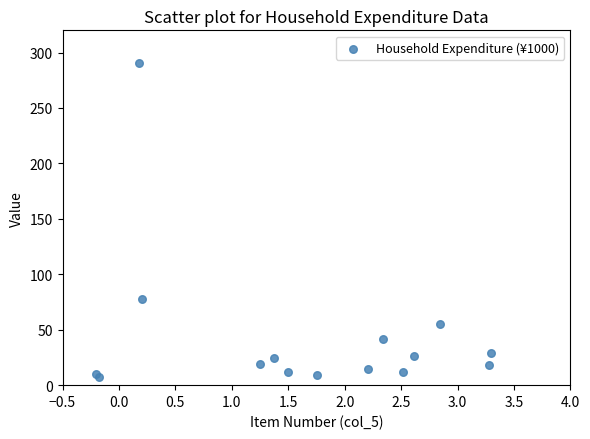

What Y value in the scatter plot is closest to 149?

77.5